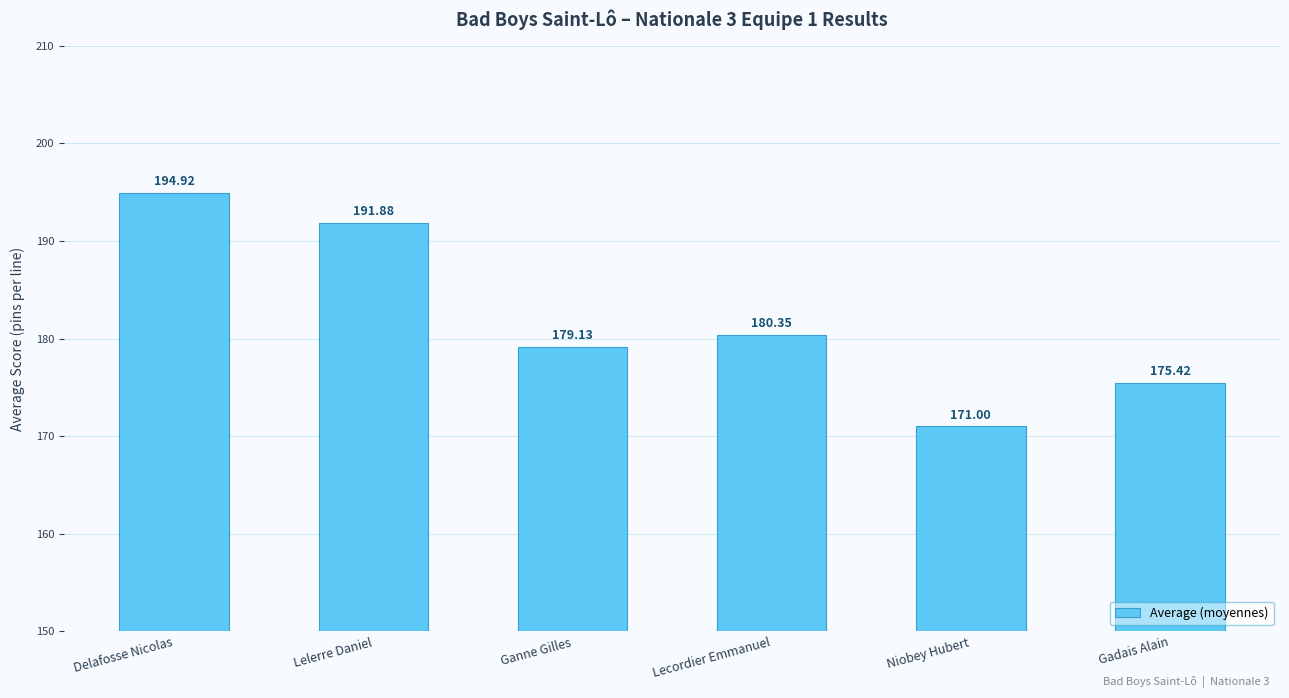

Where does the data first go above 180?

Delafosse Nicolas